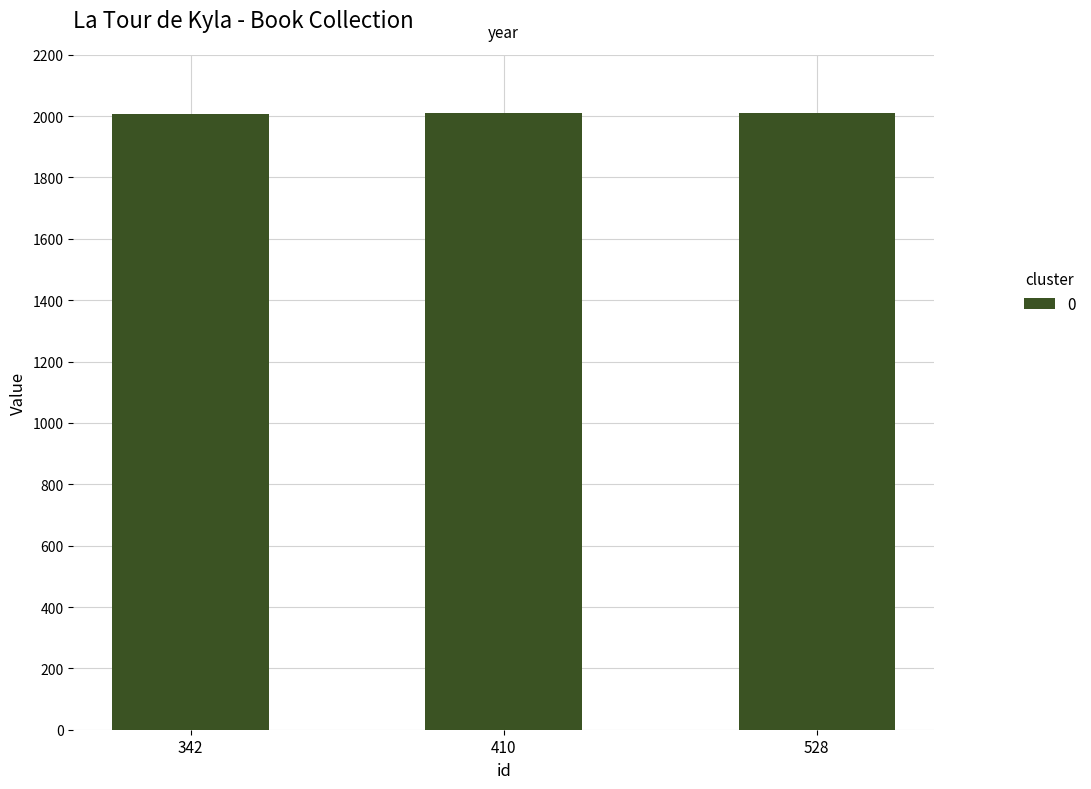

How many bars are there in total?

3